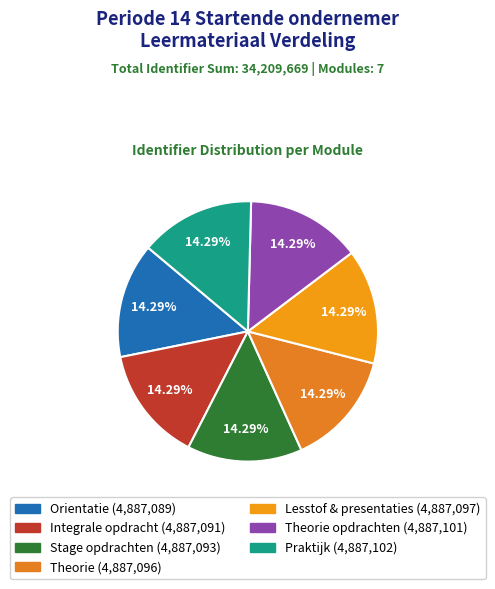

To the nearest percent, what is the average slice percentage?

14%